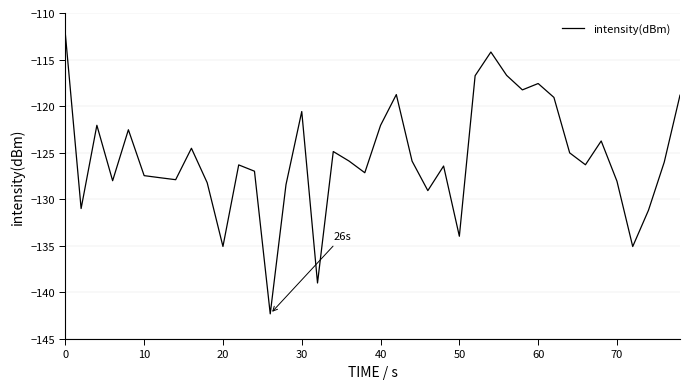

What is the smallest value displayed?

-142.3